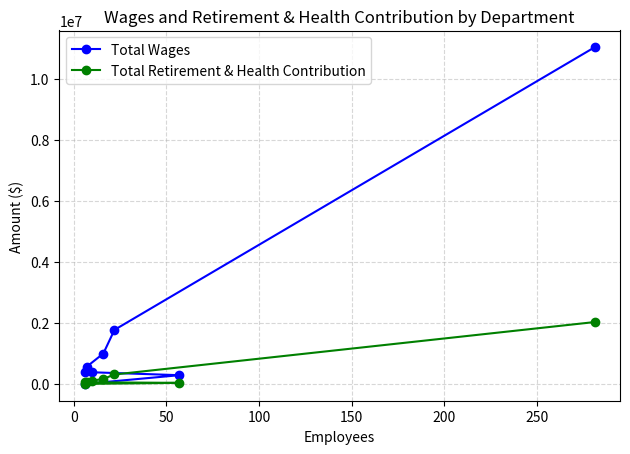

What is the difference between the second highest and second lowest values in the Total Wages series?

1483962